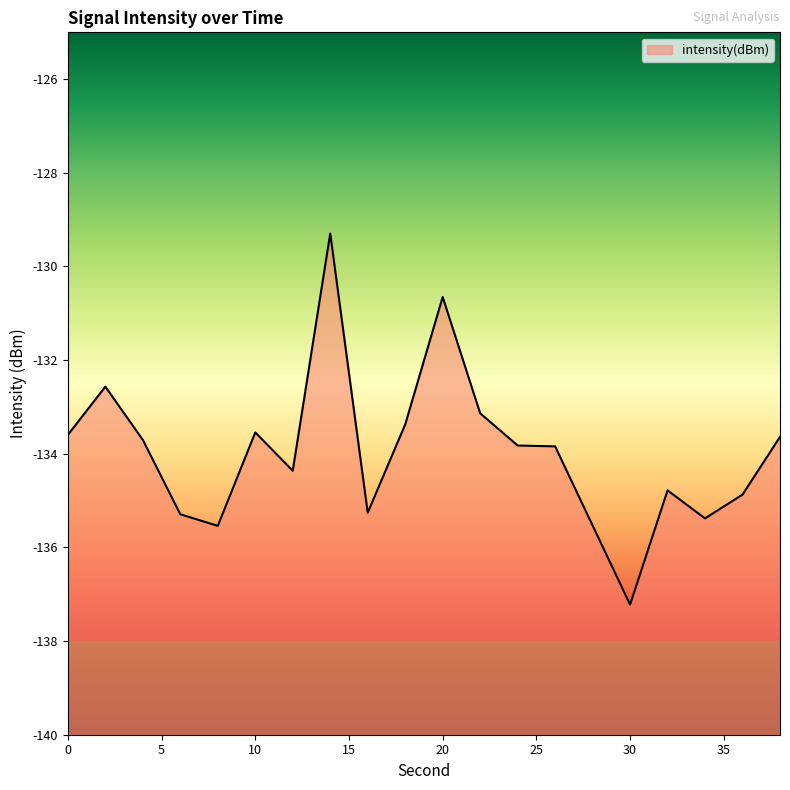

What is the greatest value displayed?

-129.3